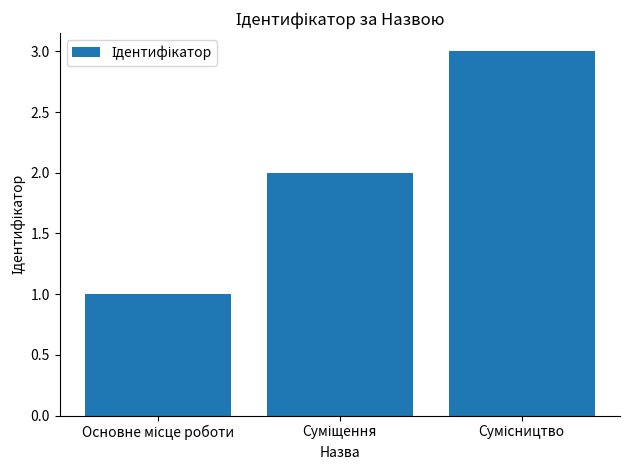

What is the maximum value shown in the chart?

3